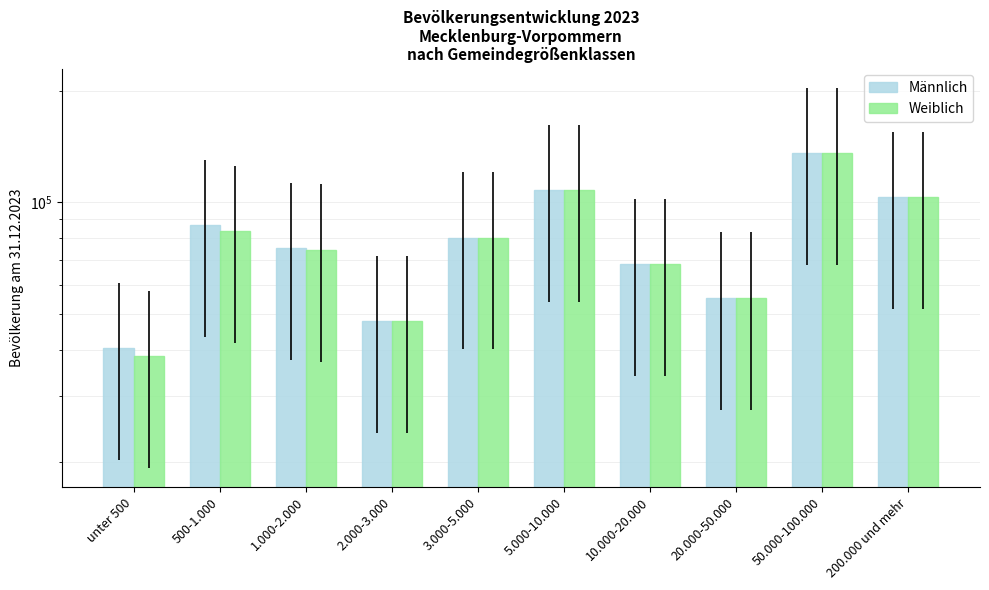

How many values in the Weiblich series are below 80341?

5